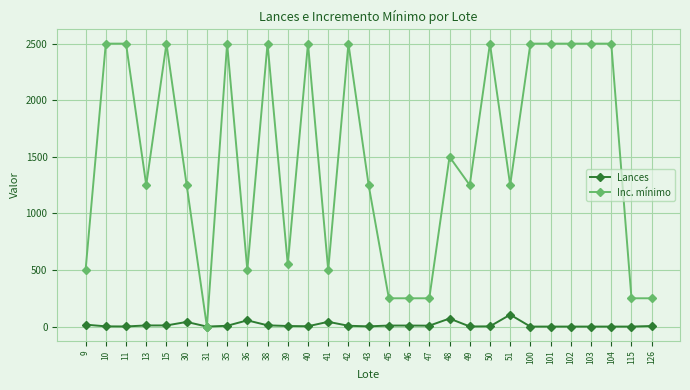

How many data points in Inc. mínimo are less than 1250?

10